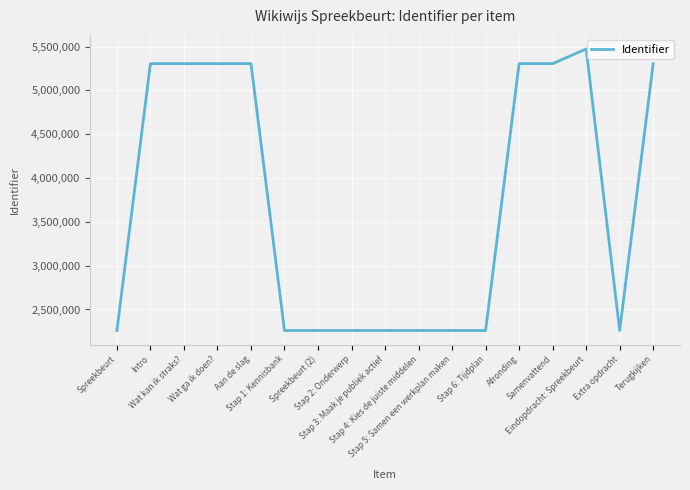

What is the minimum value shown in the chart?

2259658